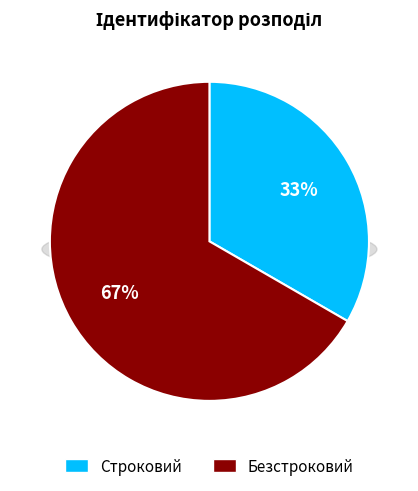

True or false: Безстроковий accounts for 67% of the total.

True